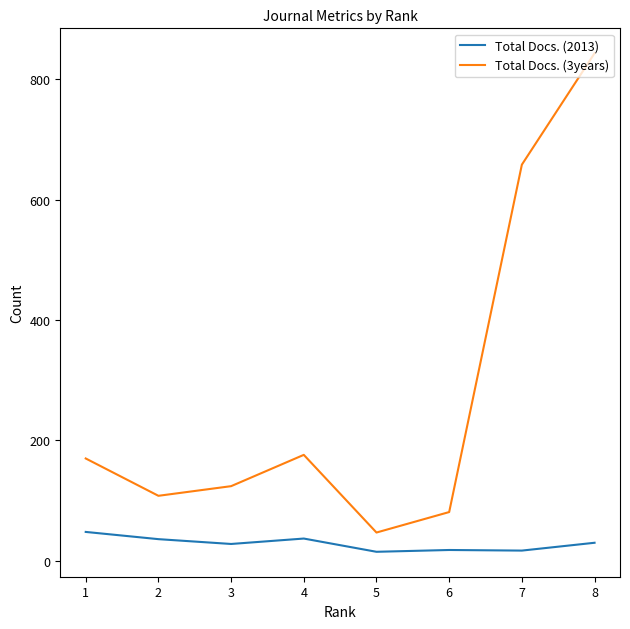

How many series are shown in this chart?

2